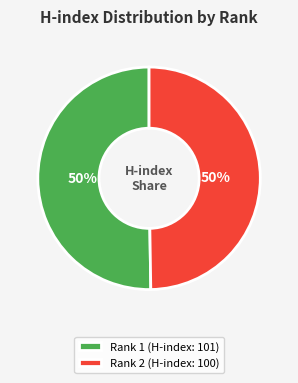

How many segments does this pie chart have?

2